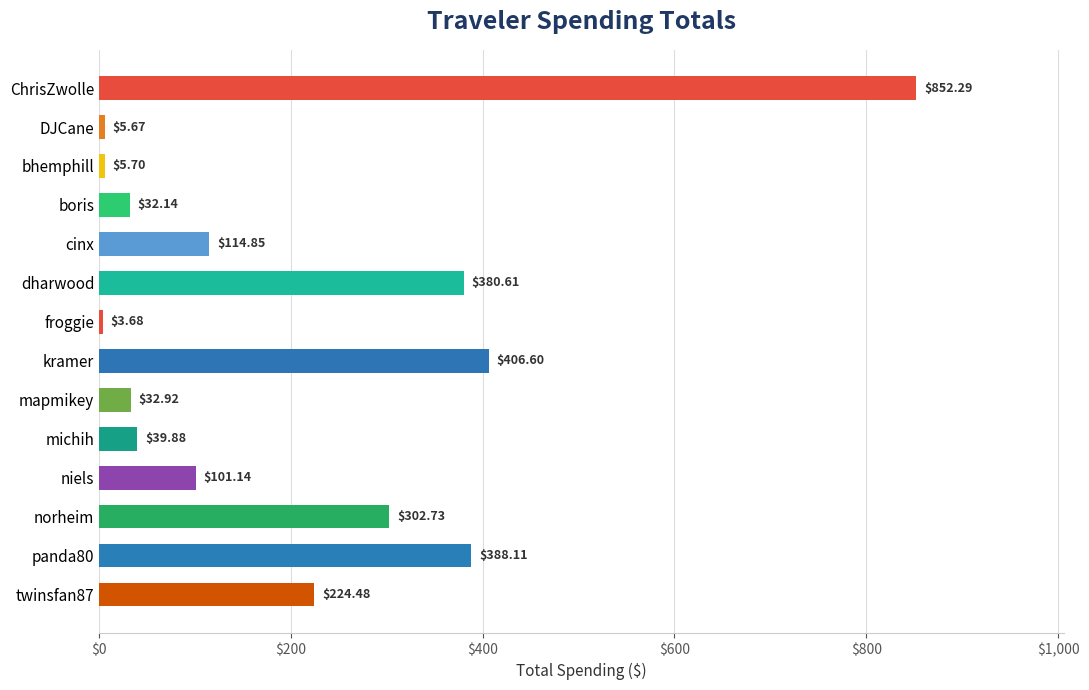

What is the change in value from boris to dharwood?

+348.5